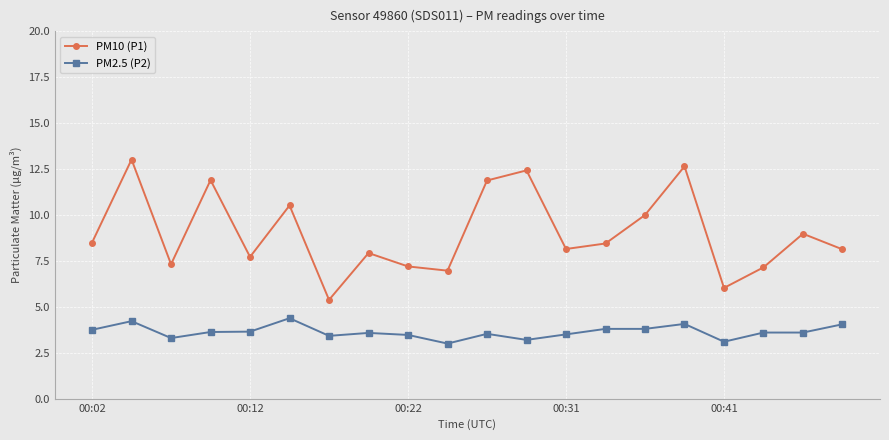

What is the average value of the PM2.5 (P2) series?

3.6